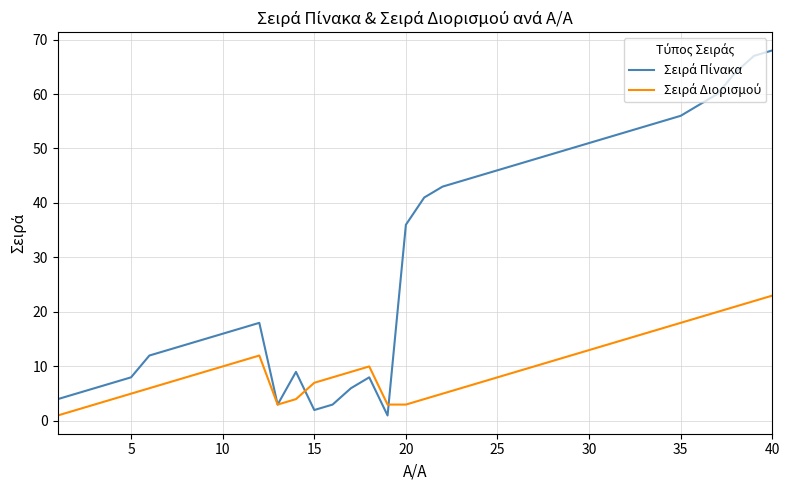

How many lines are shown in the chart?

2